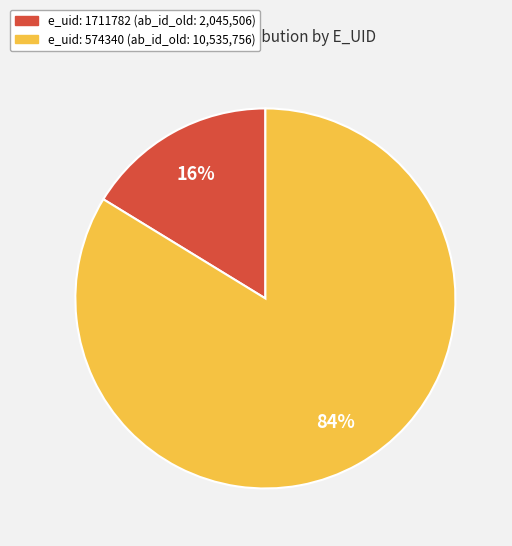

To the nearest percent, what is the average slice percentage?

50%